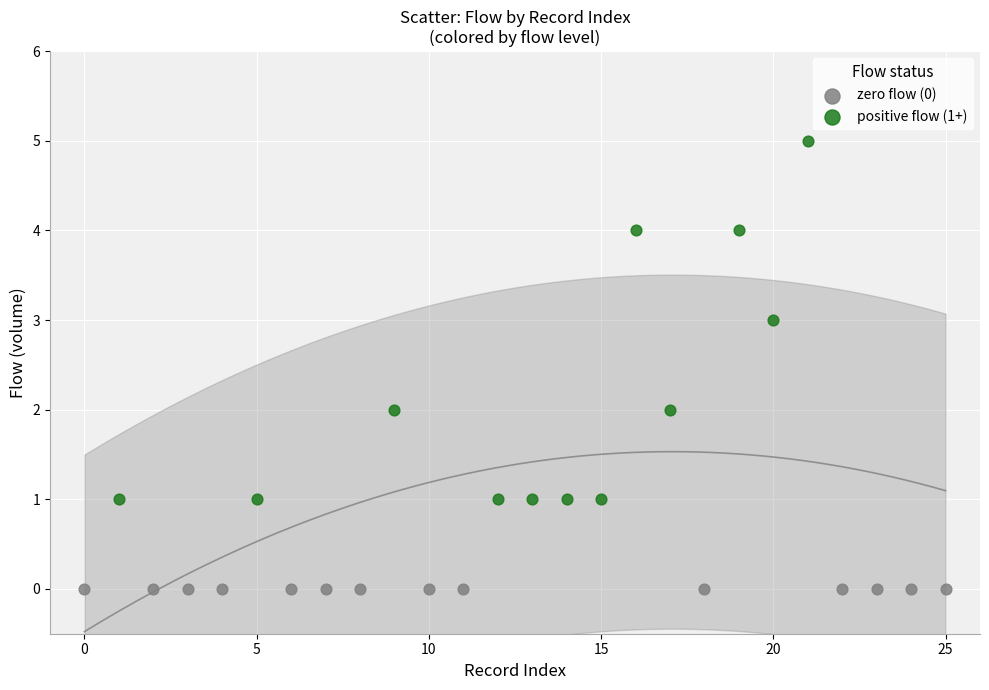

Which series reaches the minimum Y coordinate?

zero flow (0)